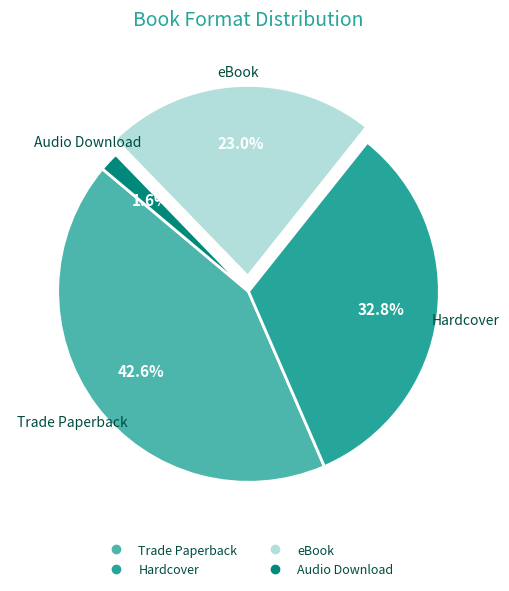

What is the largest slice in the pie chart?

Trade Paperback